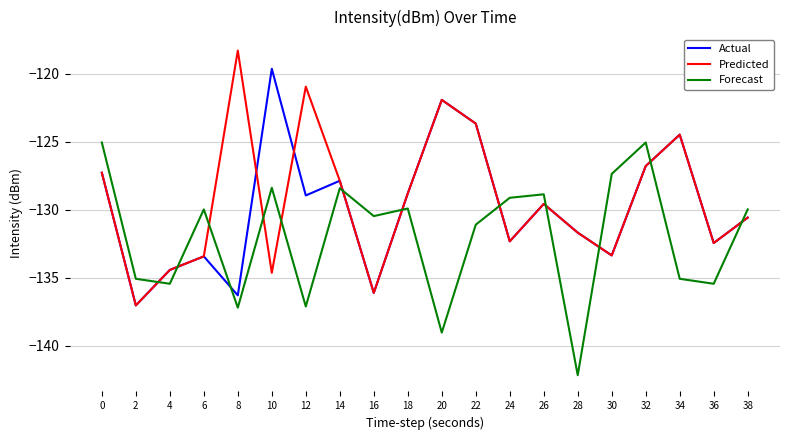

Where is Actual nearest to the value -128?

14